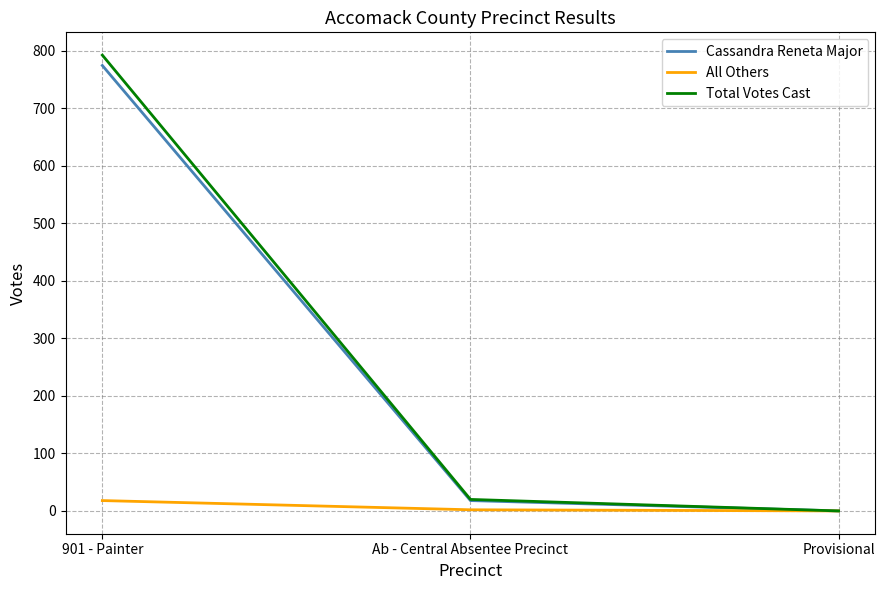

What is the total value across all series at 901 - Painter?

1584